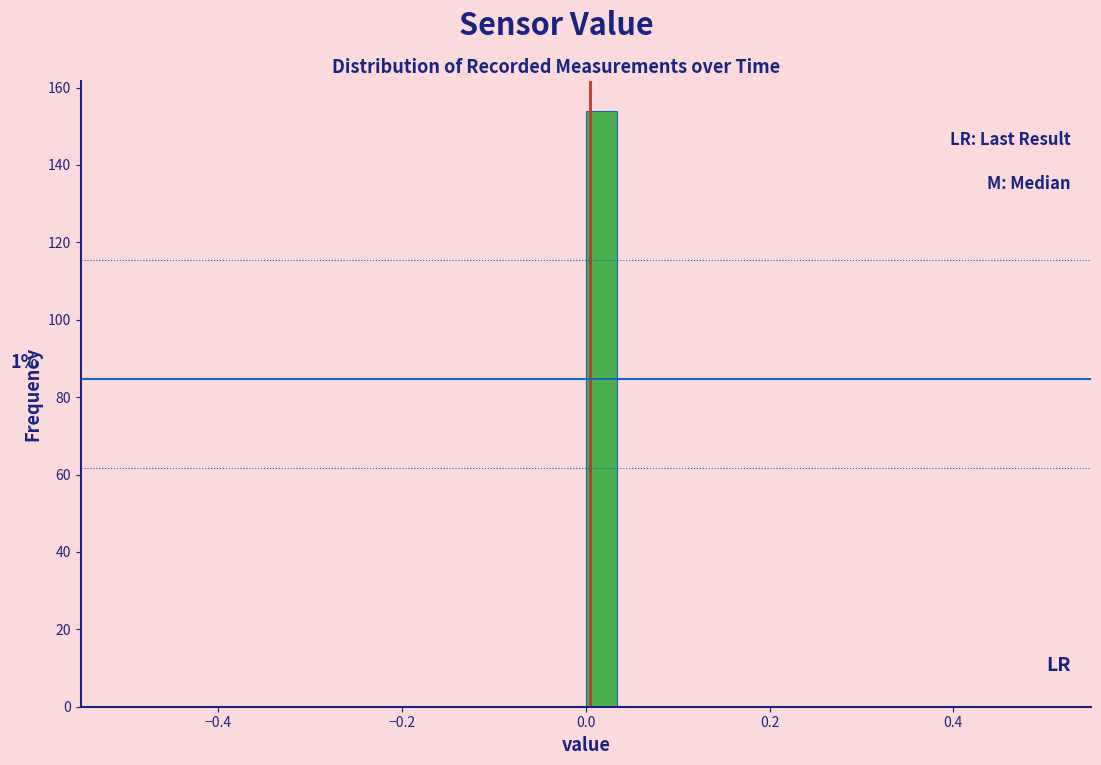

Read against the x-axis, roughly where is the centre of the tallest bar?

0.02